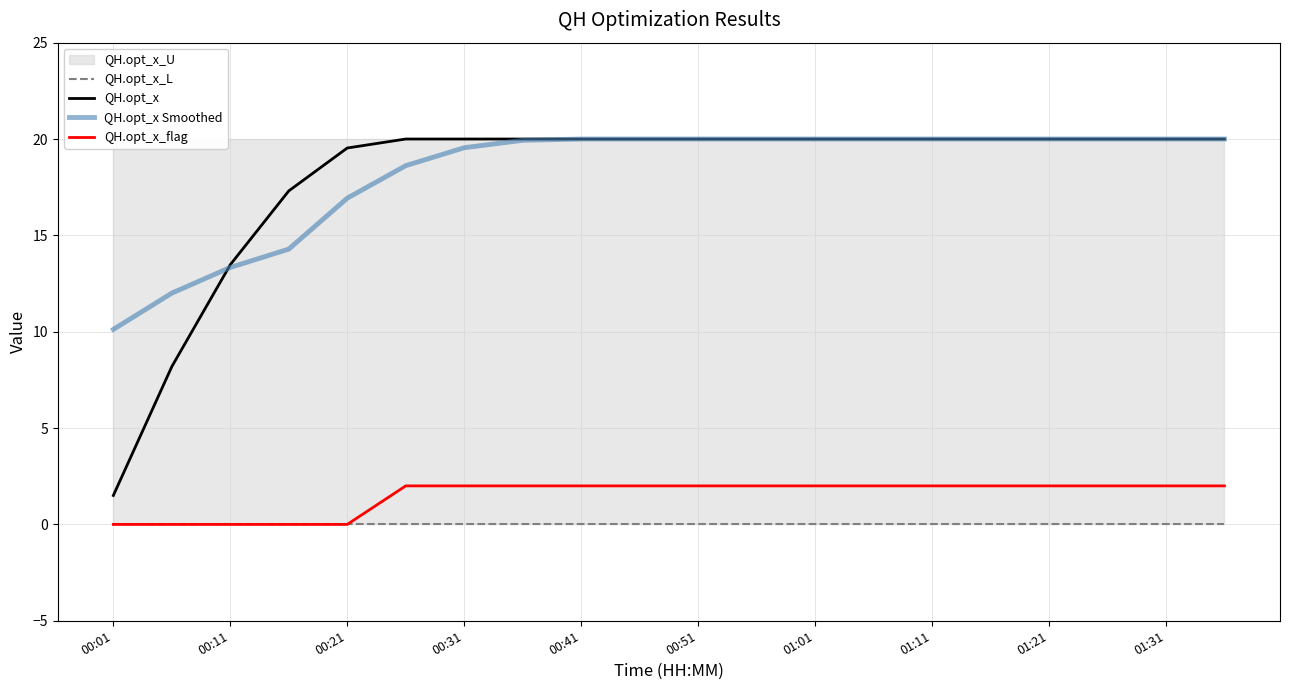

What is the highest value of the QH.opt_x_flag series?

2.0